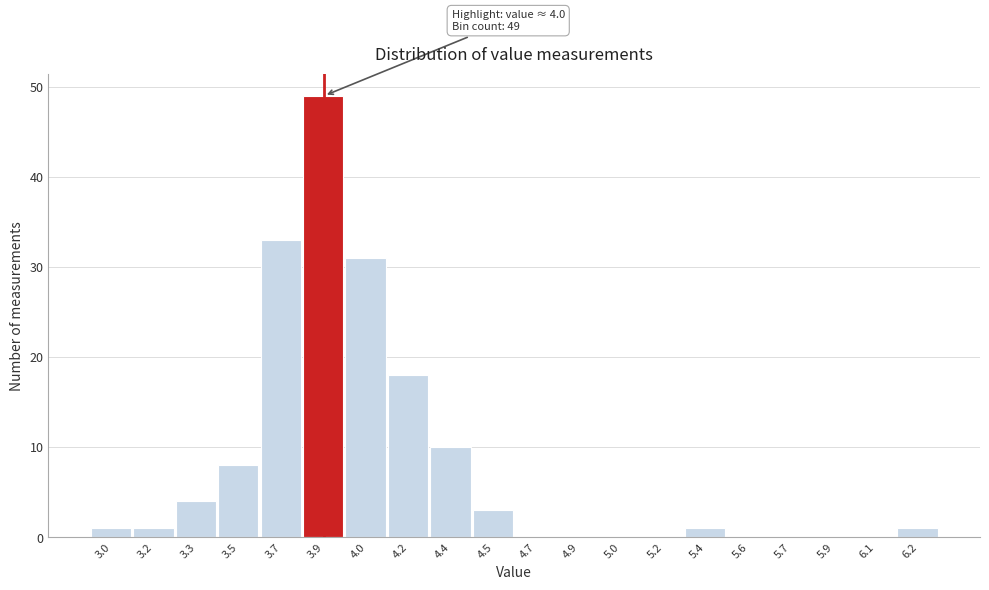

Reading left to right, what are all the values shown in this chart?

3.0=1	3.2=1	3.3=4	3.5=8	3.7=33	3.9=49	4.0=31	4.2=18	4.4=10	4.5=3	4.7=0	4.9=0	5.0=0	5.2=0	5.4=1	5.6=0	5.7=0	5.9=0	6.1=0	6.2=1